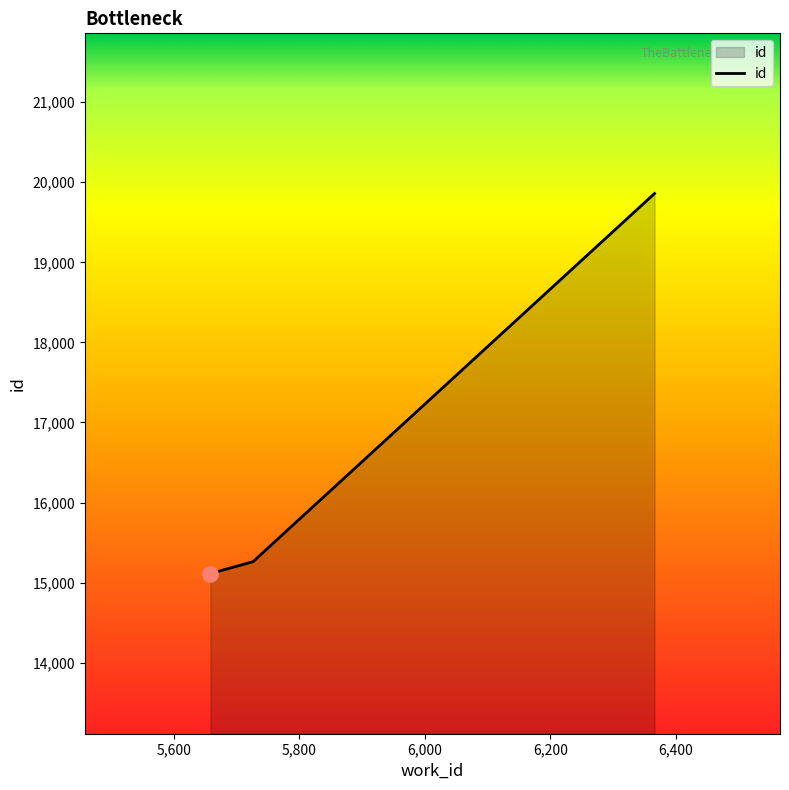

What is the smallest value displayed?

15114